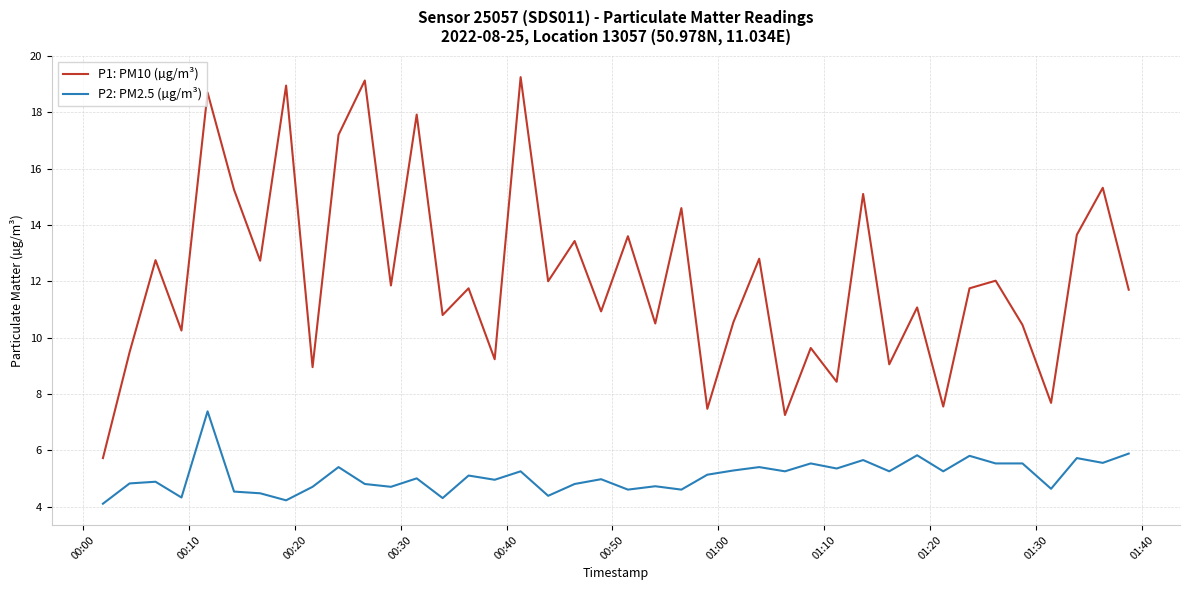

What is the lowest value of the P2: PM2.5 (µg/m³) series?

4.1